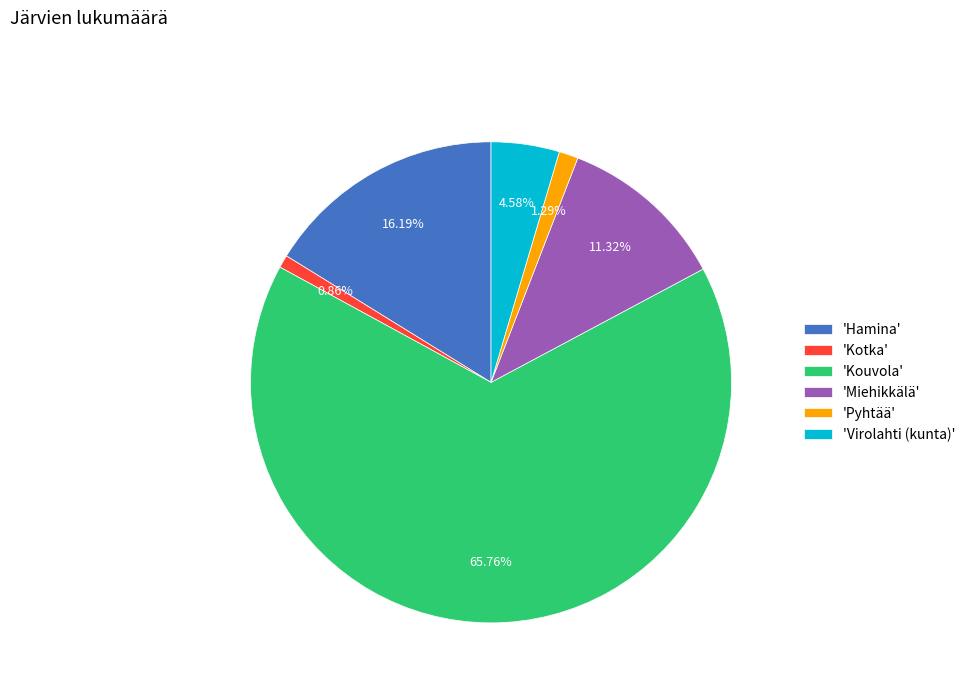

Which has a higher value, 'Virolahti (kunta)' or 'Kouvola'?

'Kouvola'